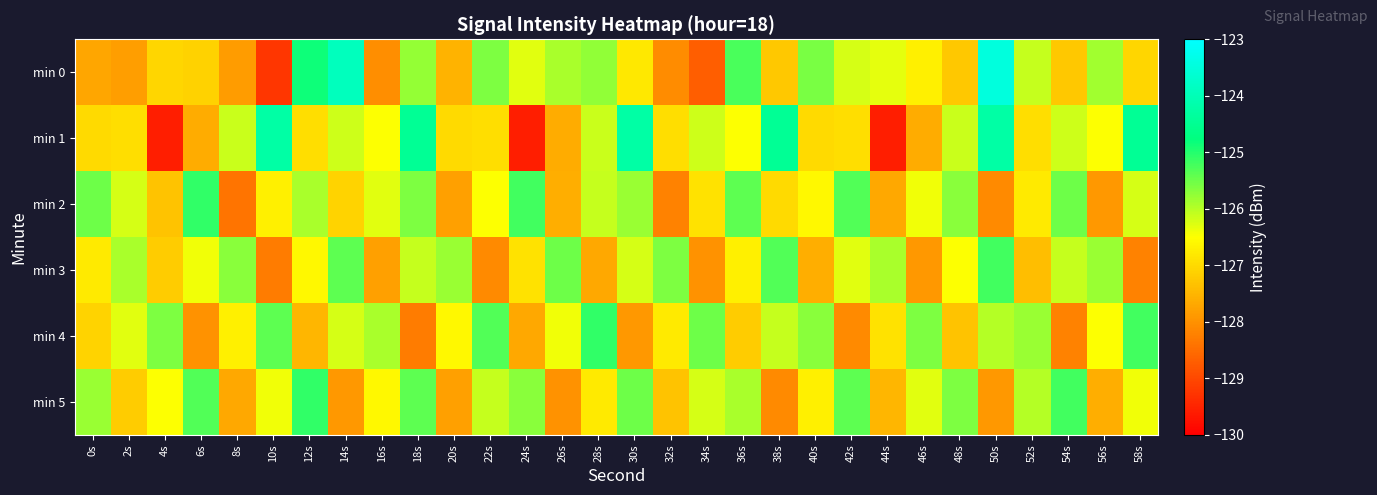

Reading right to left, what are all the values shown in this chart?

min 0: 58s=-127.1	56s=-125.9	54s=-127.3	52s=-126.1	50s=-123.5	48s=-127.3	46s=-126.7	44s=-126.3	42s=-126.2	40s=-125.6	38s=-127.3	36s=-125.3	34s=-128.7	32s=-128.1	30s=-126.8	28s=-125.8	26s=-125.9	24s=-126.3	22s=-125.6	20s=-127.5	18s=-125.8	16s=-128.1	14s=-123.9	12s=-124.9	10s=-129.3	8s=-127.8	6s=-127.1	4s=-127.1	2s=-127.8	0s=-127.7
min 1: 58s=-124.5	56s=-126.5	54s=-126.2	52s=-127.0	50s=-124.2	48s=-126.1	46s=-127.6	44s=-129.6	42s=-126.9	40s=-127.0	38s=-124.5	36s=-126.5	34s=-126.2	32s=-127.0	30s=-124.2	28s=-126.1	26s=-127.6	24s=-129.6	22s=-126.9	20s=-127.0	18s=-124.5	16s=-126.5	14s=-126.2	12s=-127.0	10s=-124.2	8s=-126.1	6s=-127.6	4s=-129.6	2s=-126.9	0s=-127.0
min 2: 58s=-126.2	56s=-127.9	54s=-125.5	52s=-126.8	50s=-128.1	48s=-125.7	46s=-126.4	44s=-127.7	42s=-125.3	40s=-126.6	38s=-127.0	36s=-125.4	34s=-126.9	32s=-128.2	30s=-125.8	28s=-126.1	26s=-127.6	24s=-125.2	22s=-126.5	20s=-127.8	18s=-125.6	16s=-126.3	14s=-127.1	12s=-125.9	10s=-126.7	8s=-128.4	6s=-125.1	4s=-127.3	2s=-126.2	0s=-125.5
min 3: 58s=-128.2	56s=-125.8	54s=-126.1	52s=-127.4	50s=-125.2	48s=-126.5	46s=-127.9	44s=-125.9	42s=-126.3	40s=-127.6	38s=-125.3	36s=-126.7	34s=-128.0	32s=-125.6	30s=-126.2	28s=-127.7	26s=-125.5	24s=-126.9	22s=-128.1	20s=-125.8	18s=-126.1	16s=-127.8	14s=-125.4	12s=-126.6	10s=-128.3	8s=-125.7	6s=-126.4	4s=-127.2	2s=-125.9	0s=-126.8
min 4: 58s=-125.2	56s=-126.5	54s=-128.2	52s=-125.8	50s=-126.0	48s=-127.3	46s=-125.6	44s=-126.9	42s=-128.1	40s=-125.7	38s=-126.1	36s=-127.2	34s=-125.5	32s=-126.8	30s=-127.9	28s=-125.1	26s=-126.4	24s=-127.7	22s=-125.3	20s=-126.6	18s=-128.3	16s=-125.9	14s=-126.2	12s=-127.5	10s=-125.4	8s=-126.7	6s=-128.0	4s=-125.6	2s=-126.3	0s=-127.1
min 5: 58s=-126.4	56s=-127.6	54s=-125.2	52s=-126.0	50s=-127.9	48s=-125.6	46s=-126.3	44s=-127.5	42s=-125.4	40s=-126.7	38s=-128.1	36s=-125.9	34s=-126.2	32s=-127.3	30s=-125.5	28s=-126.8	26s=-128.0	24s=-125.7	22s=-126.1	20s=-127.8	18s=-125.4	16s=-126.6	14s=-127.9	12s=-125.1	10s=-126.4	8s=-127.7	6s=-125.3	4s=-126.5	2s=-127.2	0s=-125.8